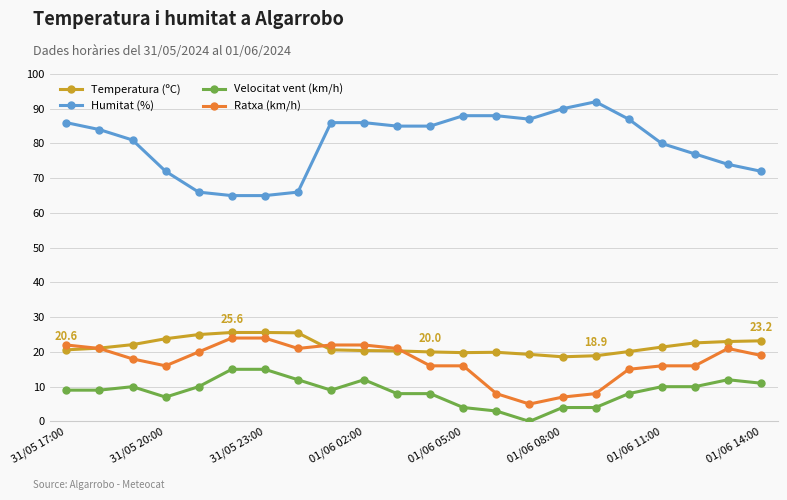

How many data points does each series have?

22